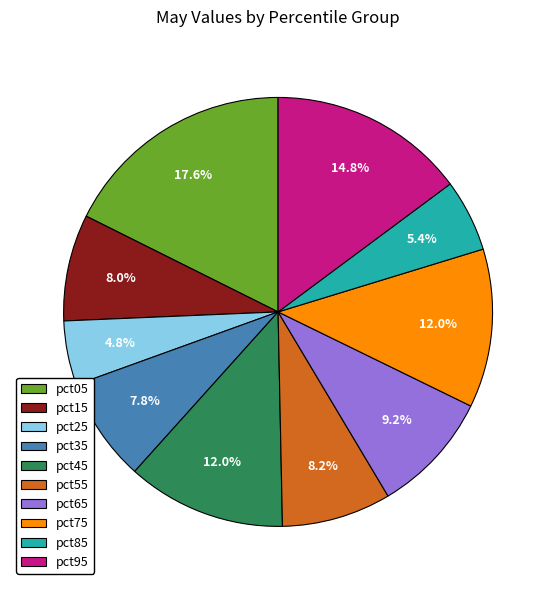

Does pct45 account for over 50% of the chart?

No